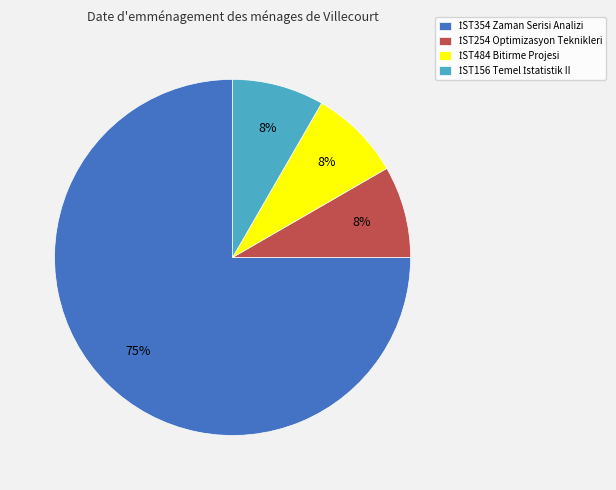

To the nearest percent, what is the average slice percentage?

25%